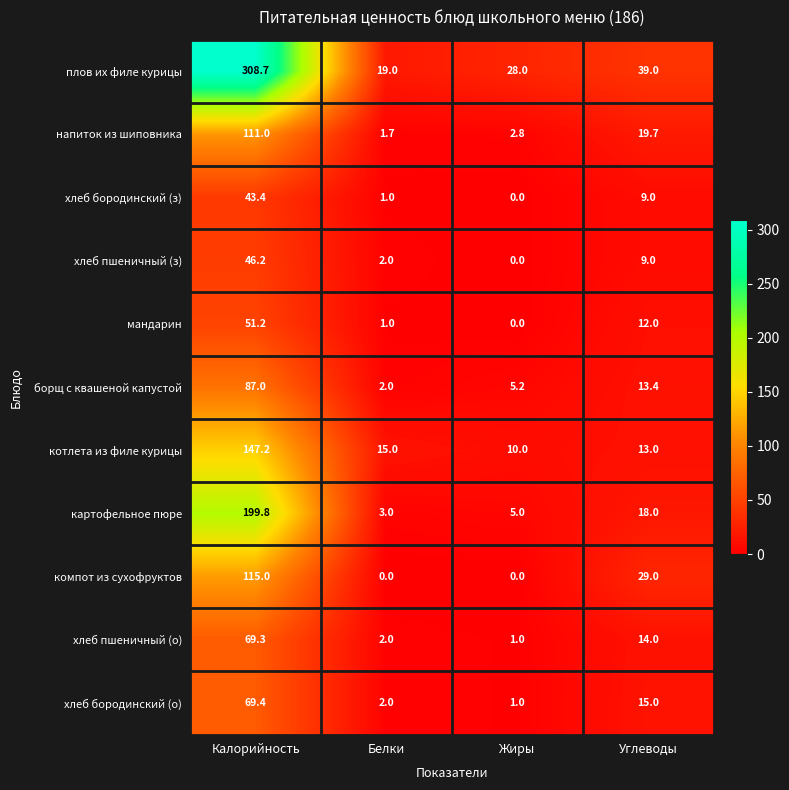

Between Жиры and Углеводы, which series saw the biggest shift?

компот из сухофруктов